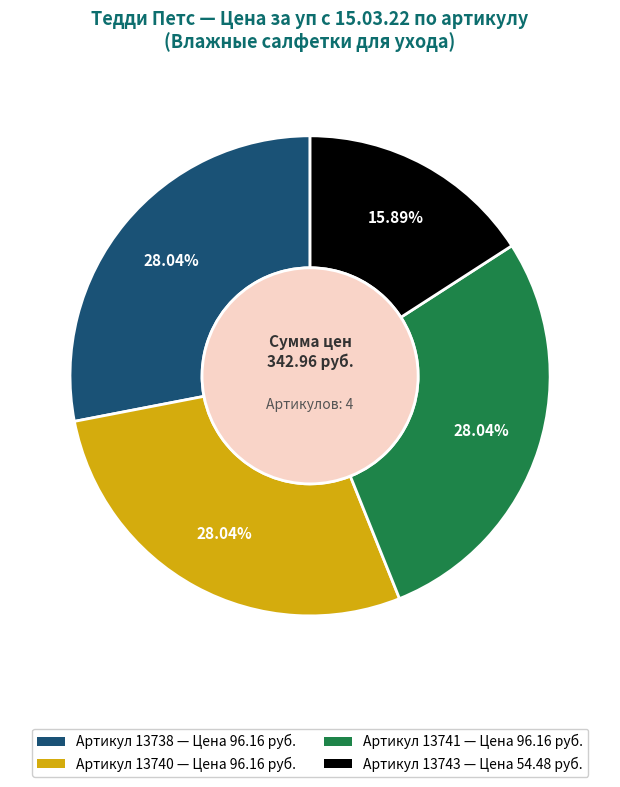

Does any single category account for the majority?

No